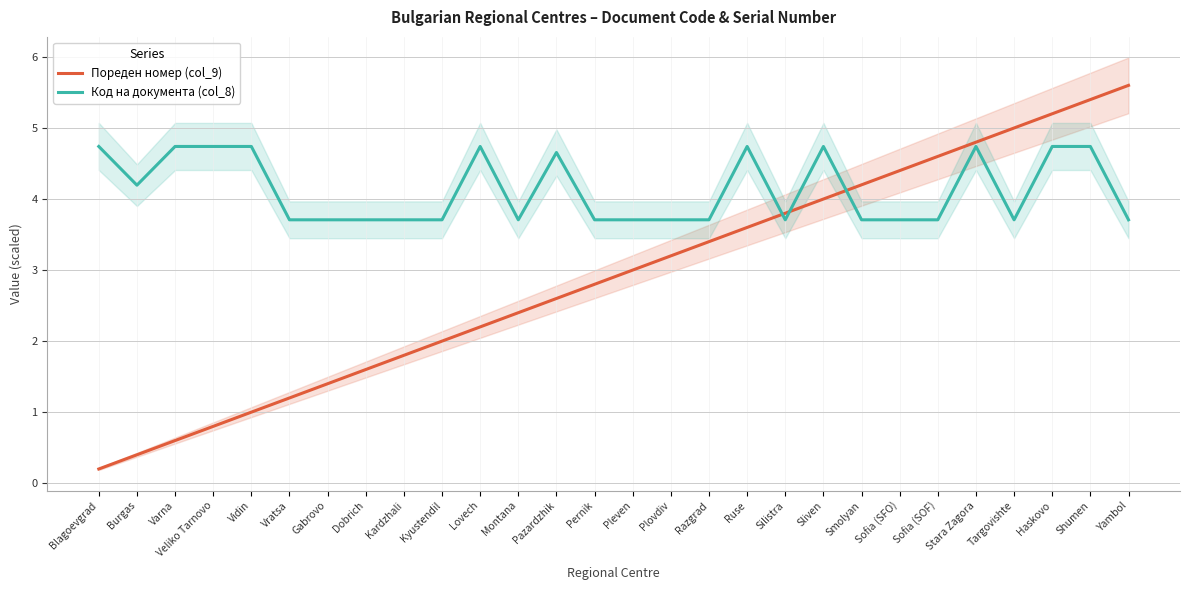

What is the label of the 25th point from the right?

Veliko Tarnovo